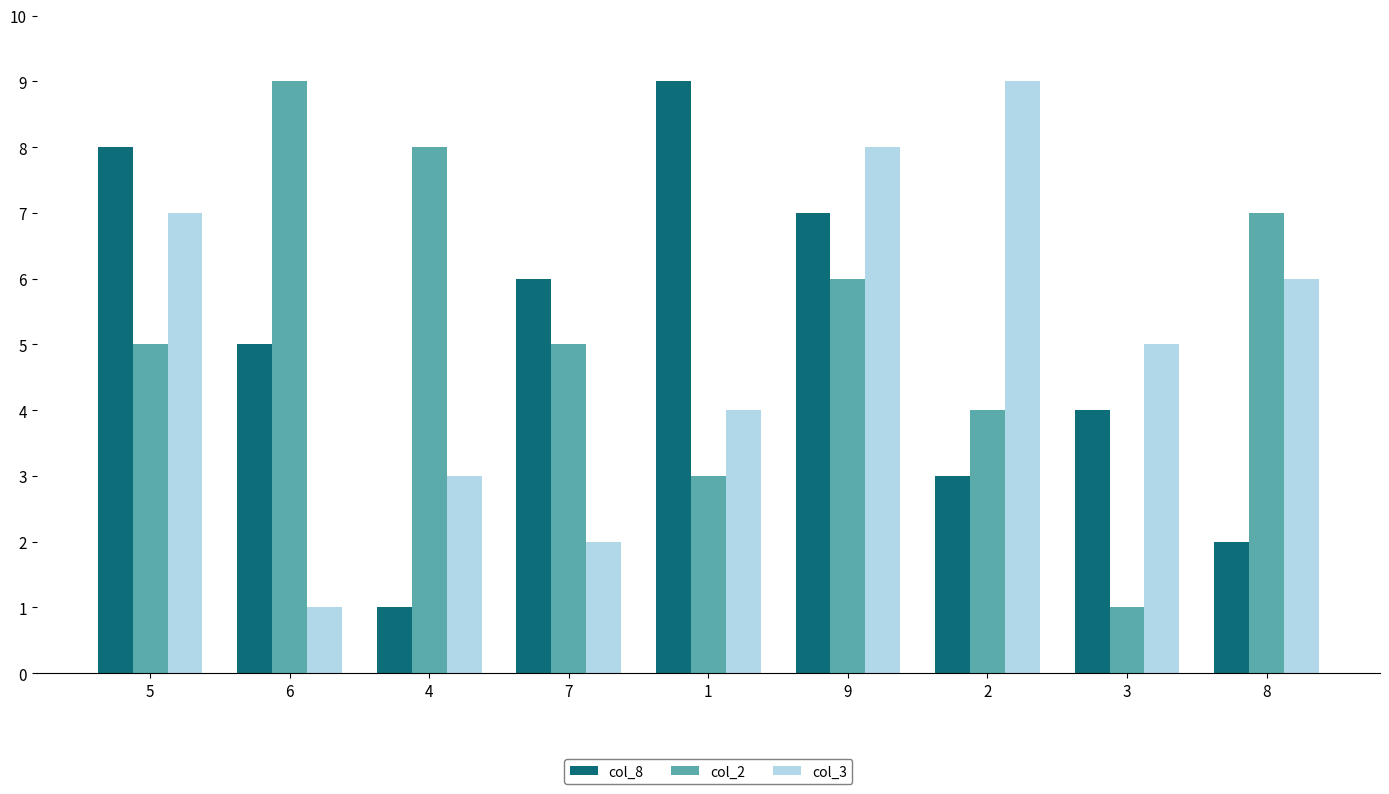

List the labels in order of col_8 value, largest first.

1, 5, 9, 7, 6, 3, 2, 8, 4